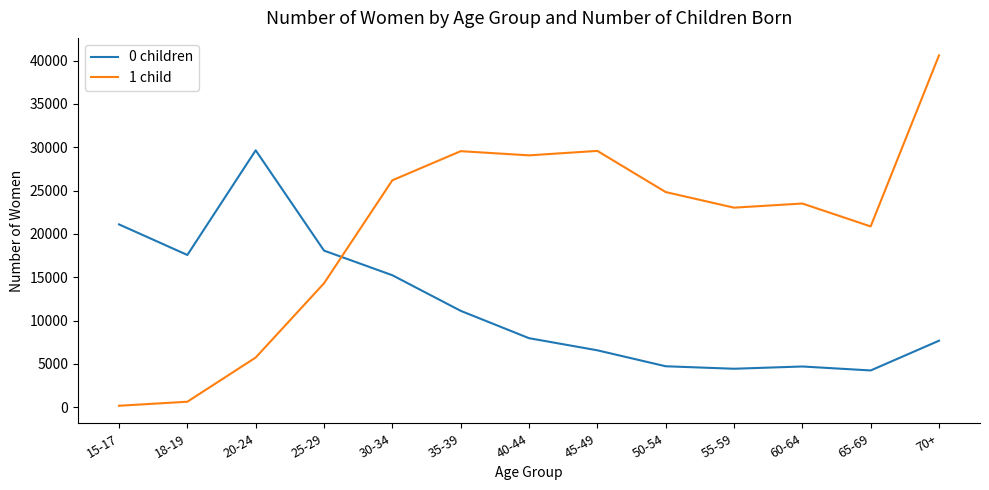

Which series has the largest total across all categories?

1 child